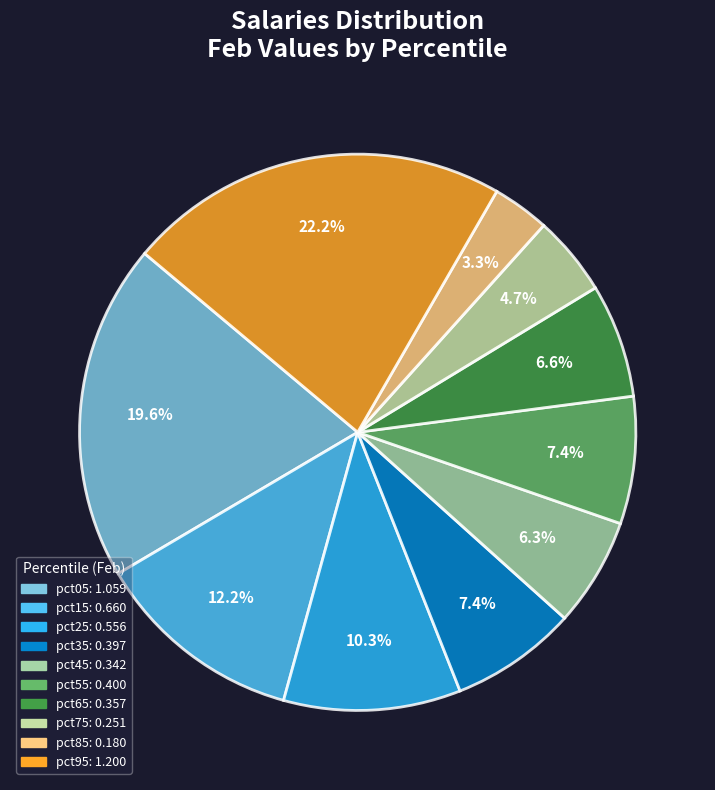

The pct25 slice represents 10% of the pie. True or false?

True